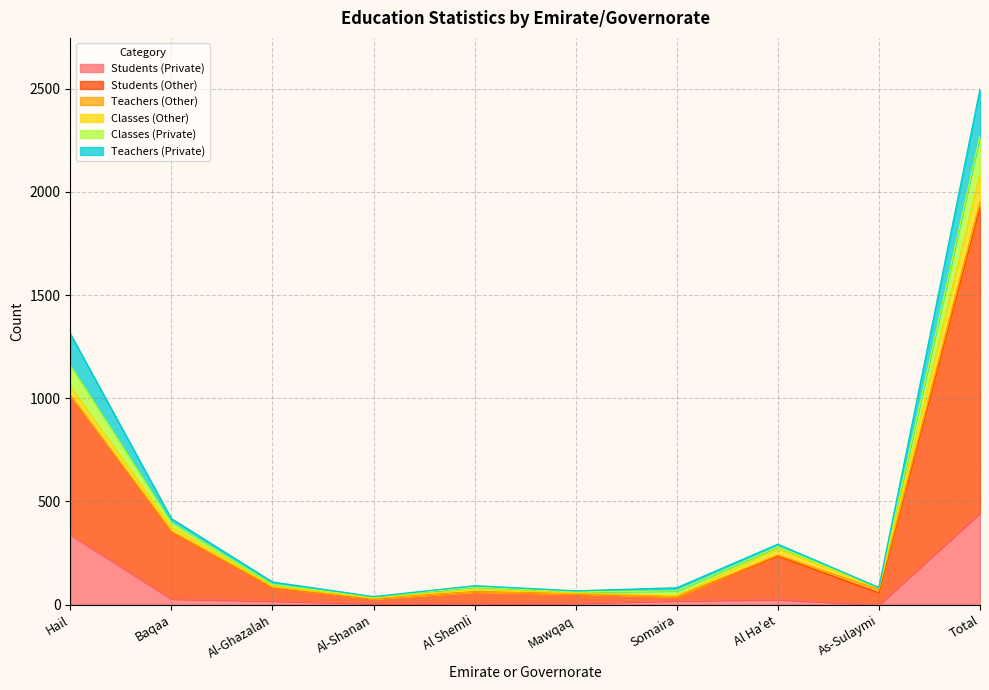

What is the maximum value for Students (Private)?

445